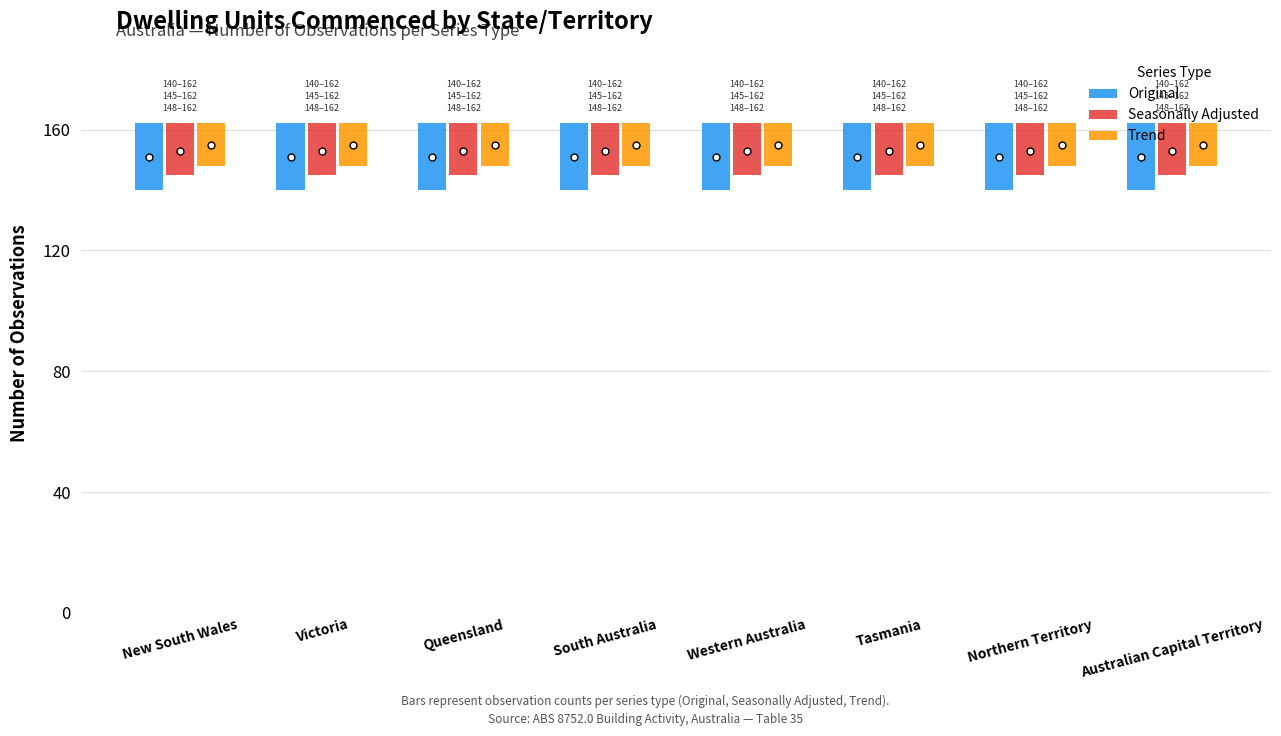

What are all the series names shown in the legend?

Original, Seasonally Adjusted, Trend